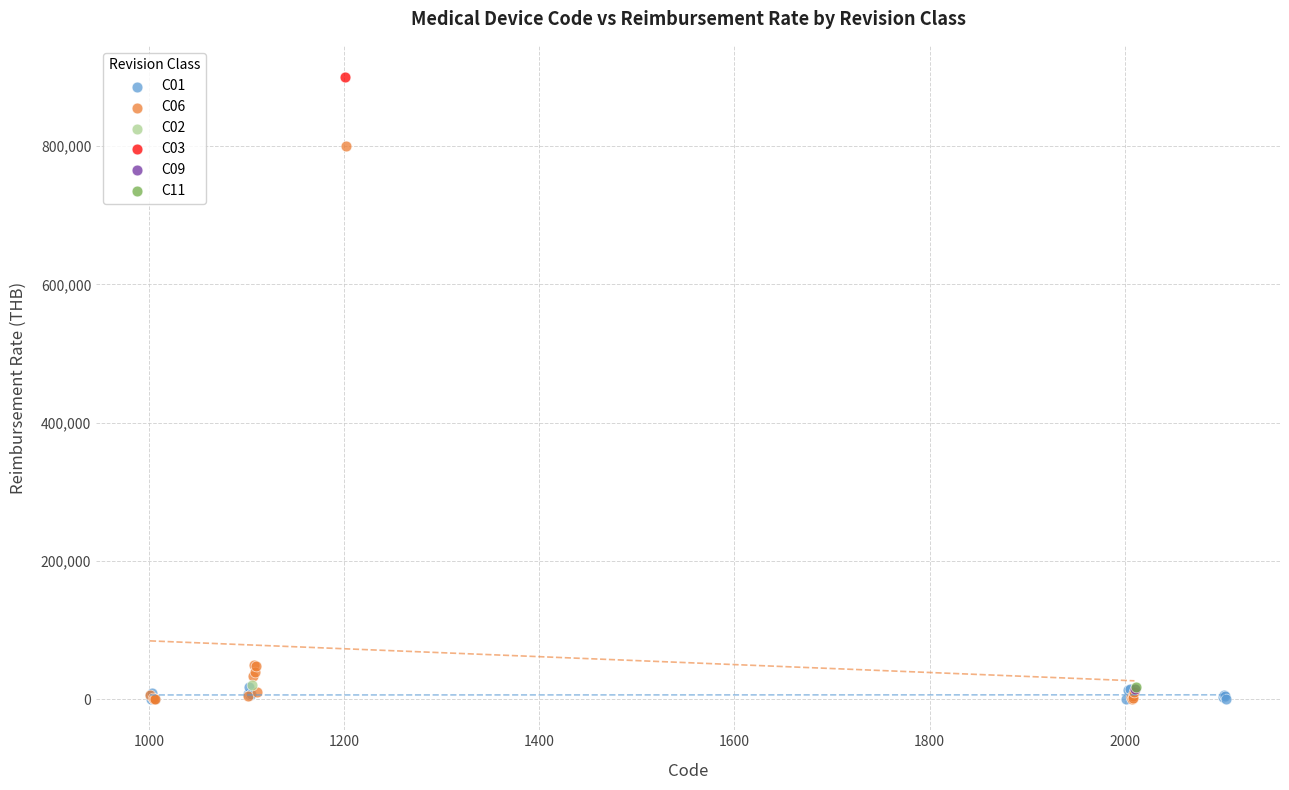

What are all the series names shown in the legend?

C01, C06, C02, C03, C09, C11